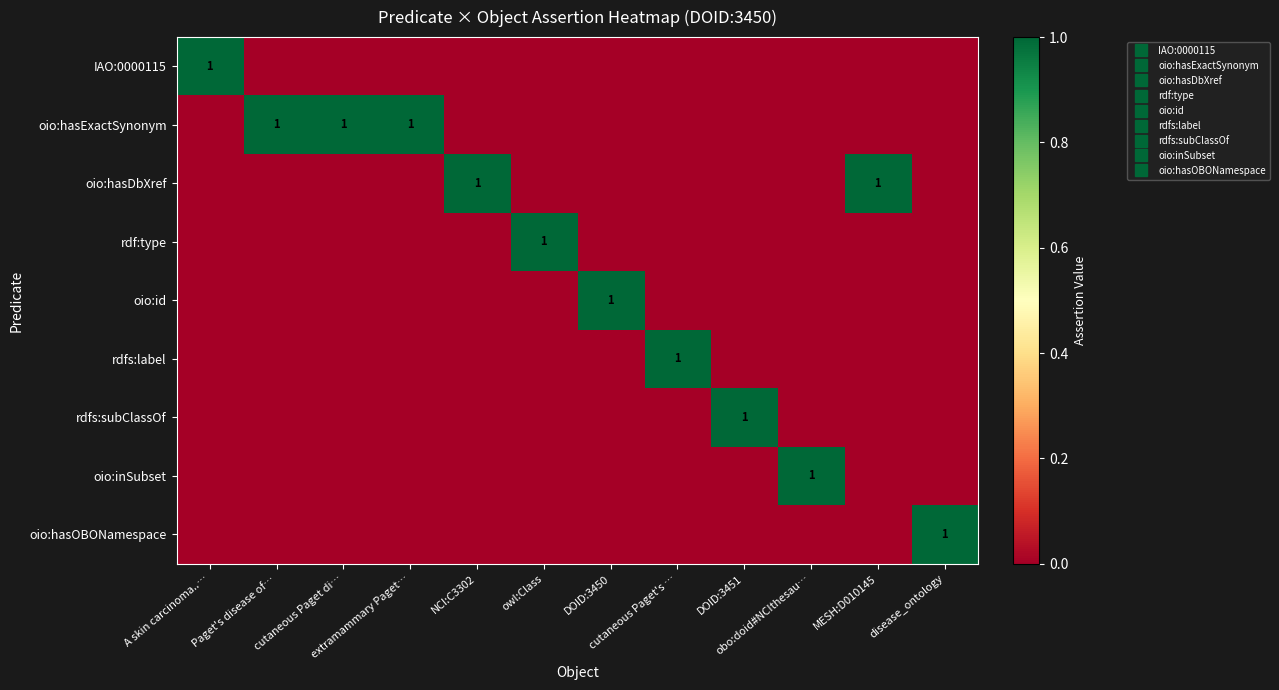

Which has a higher value, obo:doid#NCIthesau… or Paget's disease of…?

obo:doid#NCIthesau…